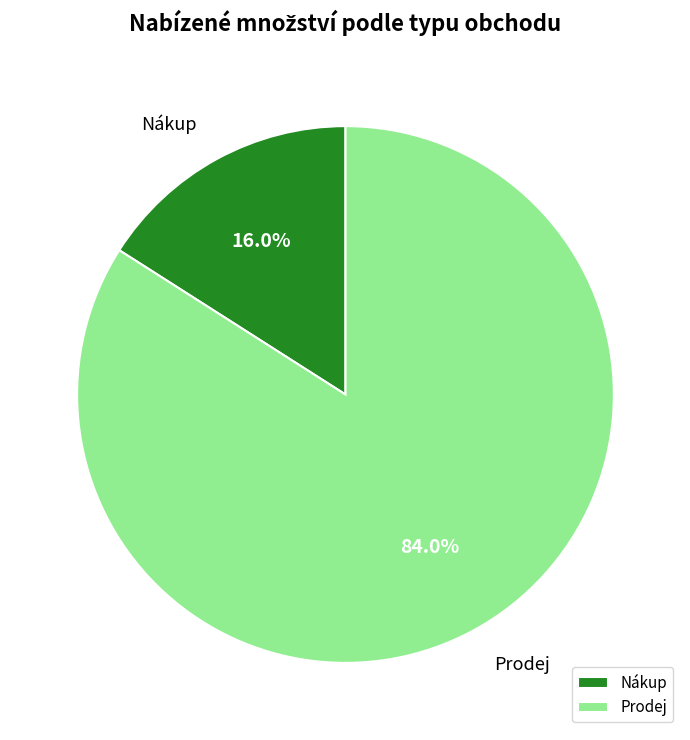

Count the number of slices in the pie.

2